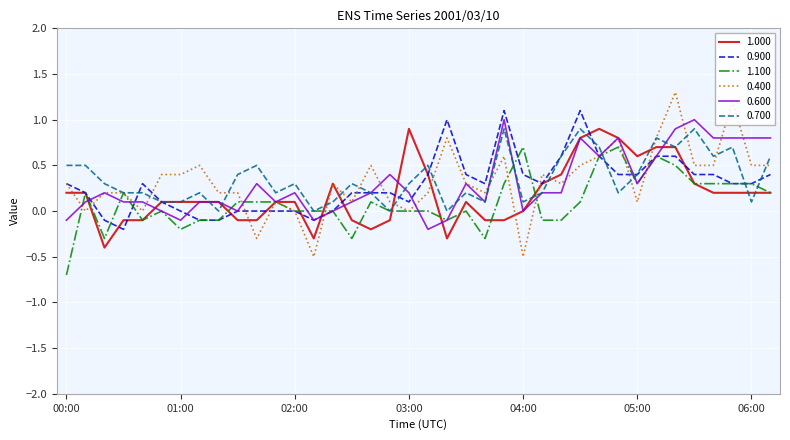

True or false: 0.900 and 1.000 intersect in this chart.

True